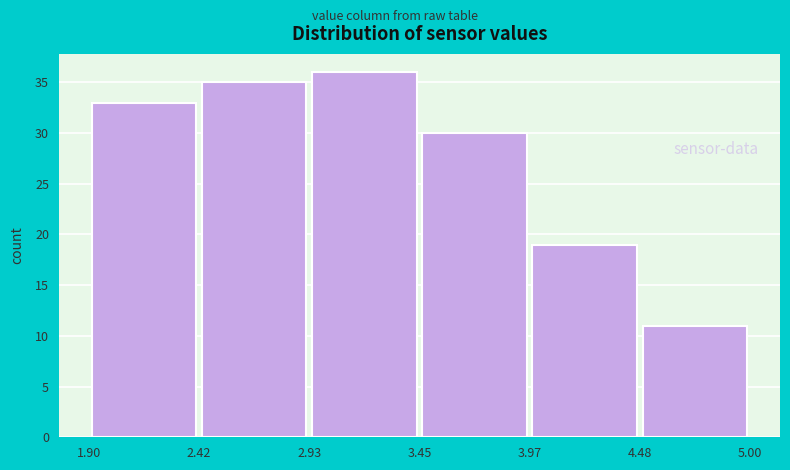

Reading left to right, list every bar in this chart as the range it spans on the x-axis followed by its height. The values are not printed on the chart, so give them approximately, as read against the axis.

1.90 to 2.42: 33
2.42 to 2.93: 35
2.93 to 3.45: 36
3.45 to 3.97: 30
3.97 to 4.48: 19
4.48 to 5.00: 11